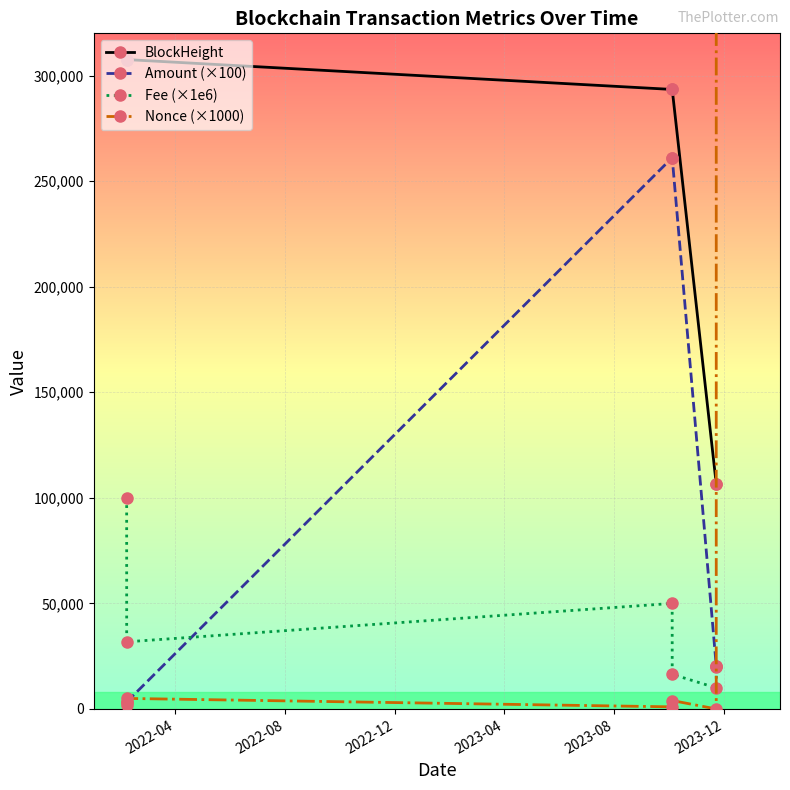

Is this an area chart (filled region under the line)?

No